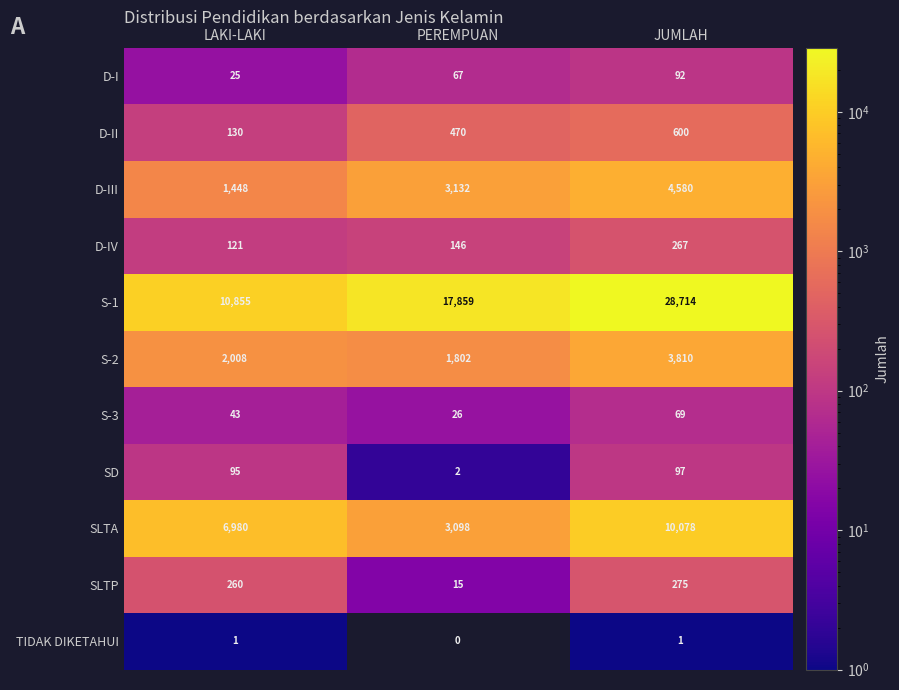

Count the number of categories in the chart.

3